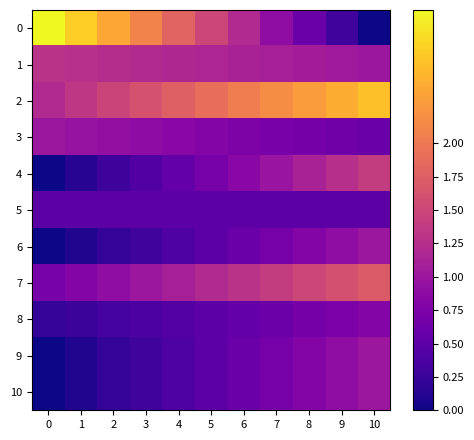

How many series are shown in this chart?

11